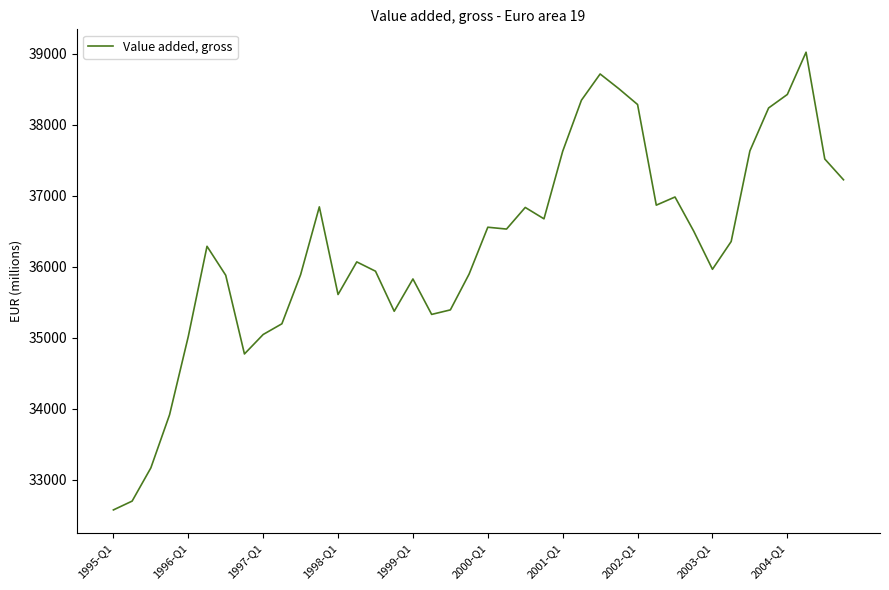

True or false: there are more than 2 points higher than both neighbors.

True